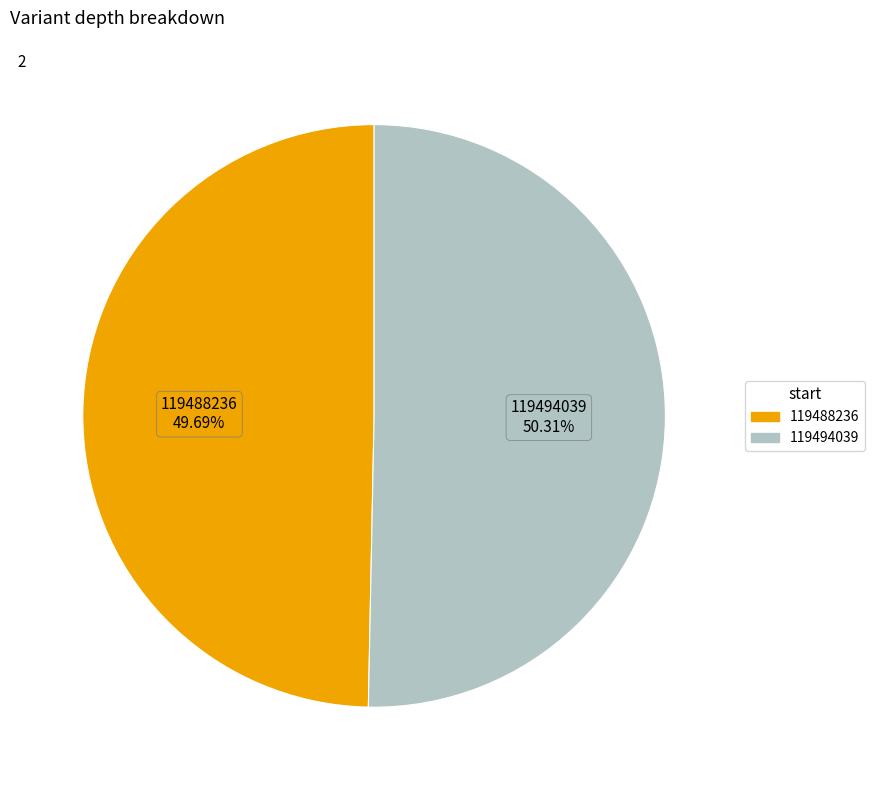

Which slice is the largest?

119494039